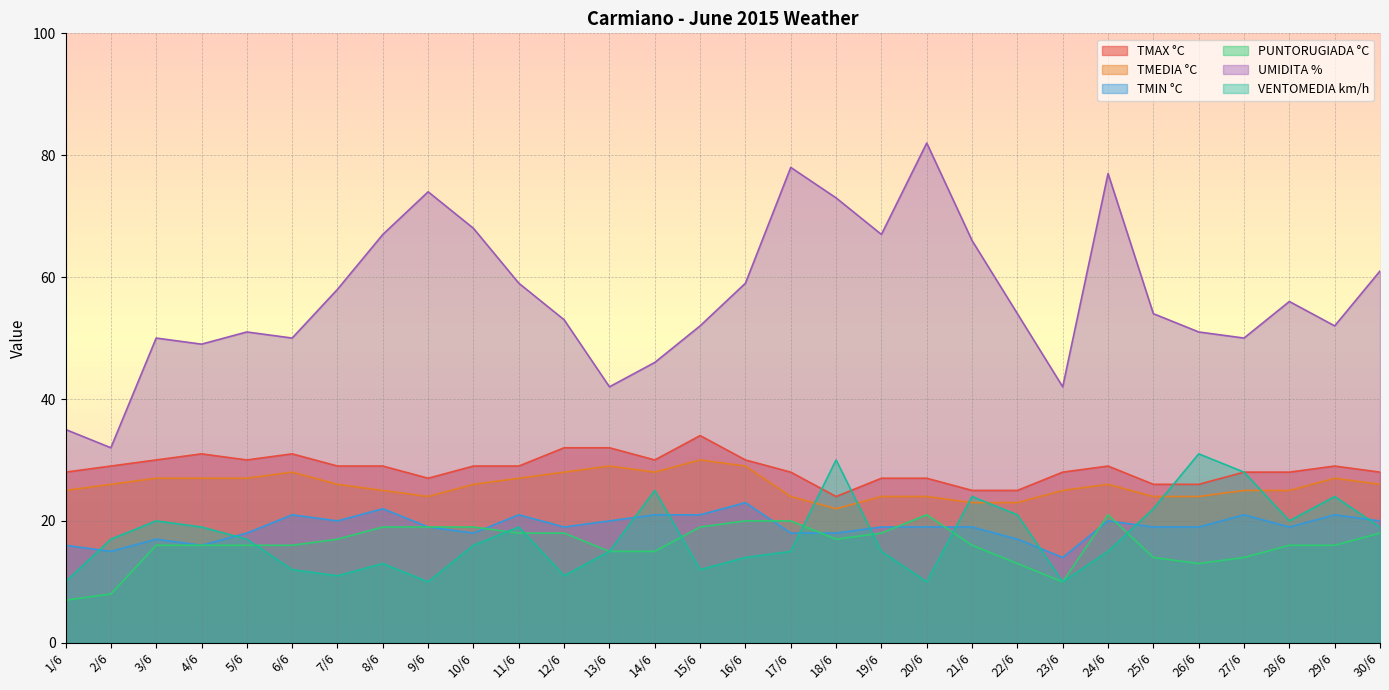

How many lines are shown in the chart?

6